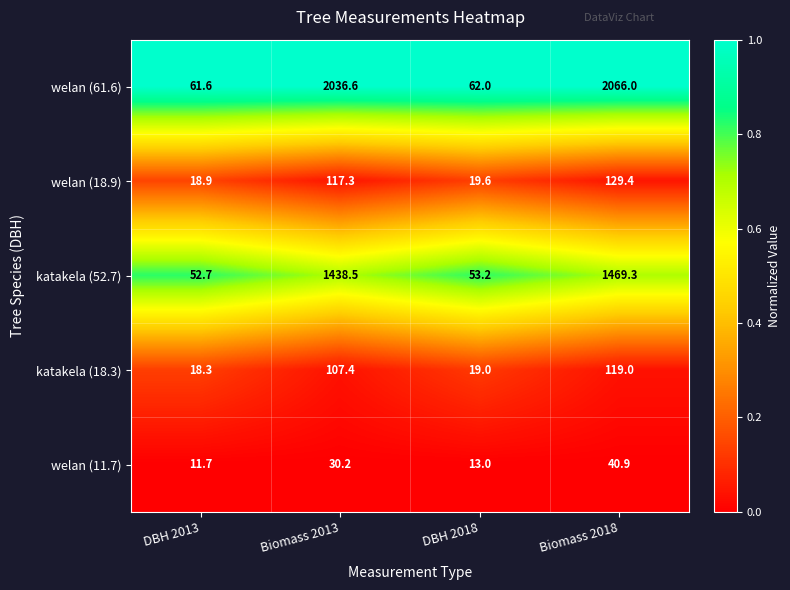

How many series are shown in this chart?

5